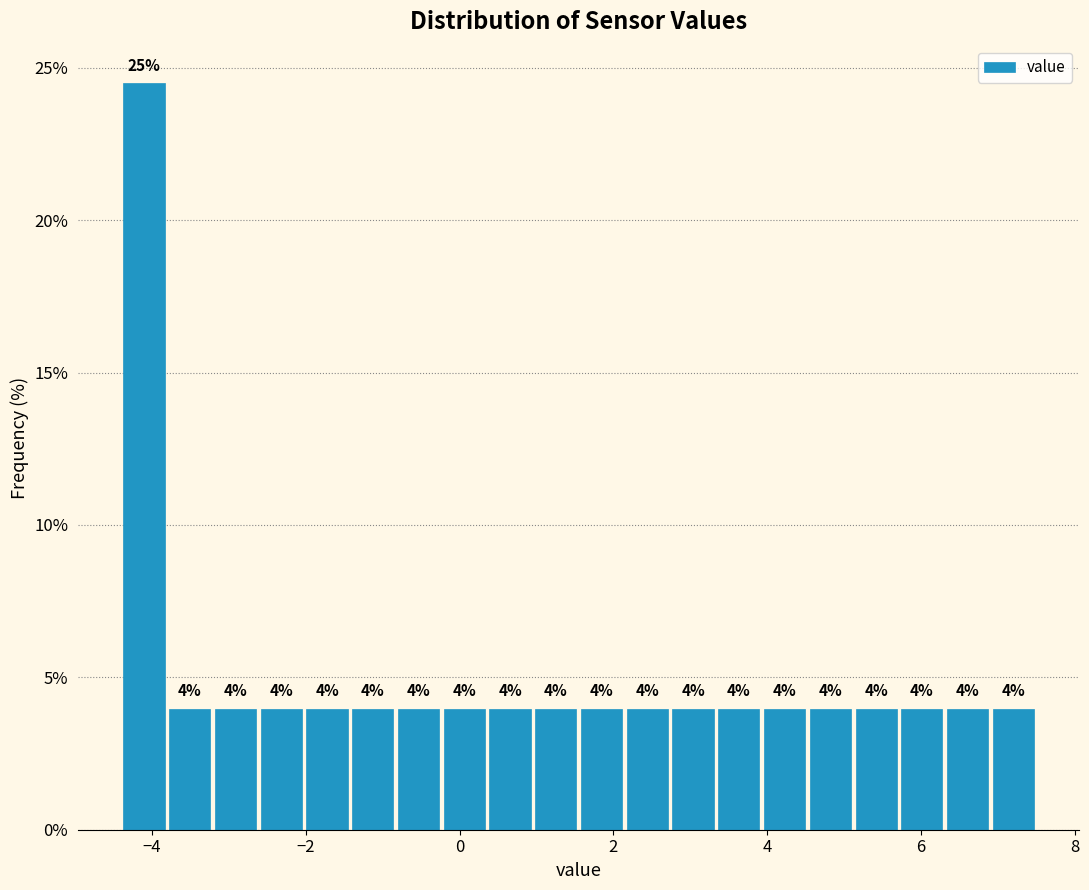

Read against the x-axis, roughly where is the centre of the tallest bar?

-4.2